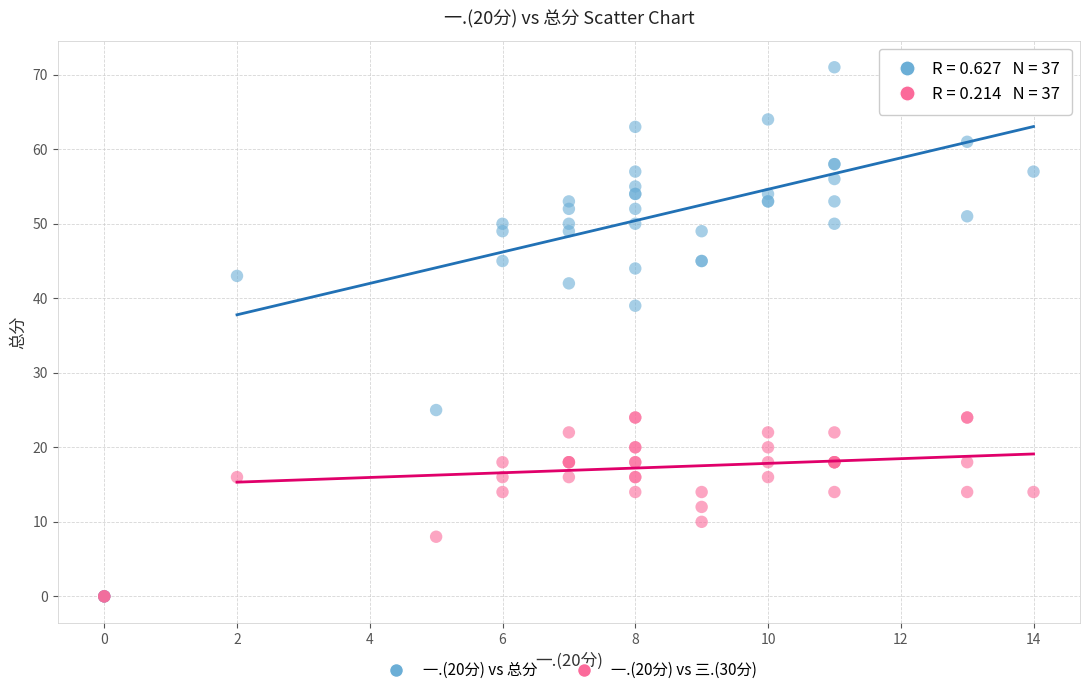

Across all series, what Y value is closest to 35?

39